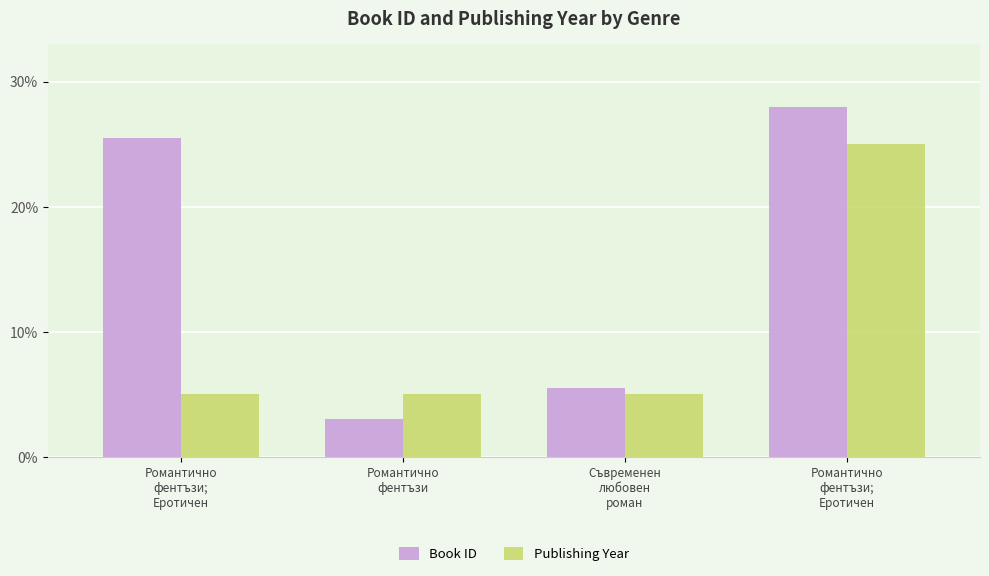

Where does the Book ID series first go above 25?

Романтично
фентъзи;
Еротичен